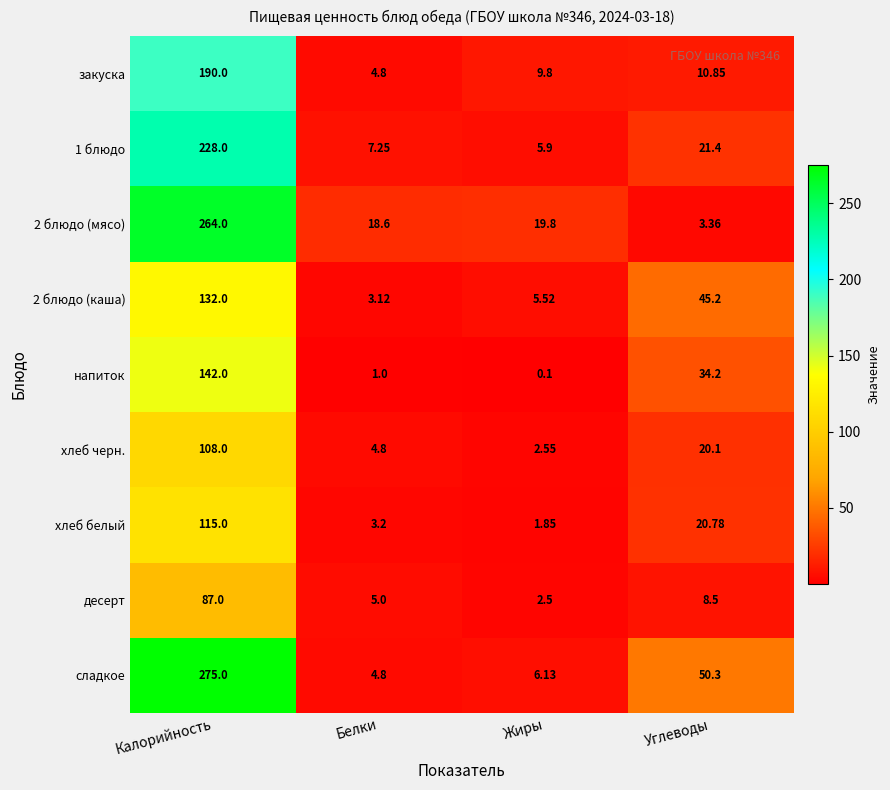

What is the total value across all series at Жиры?

54.1